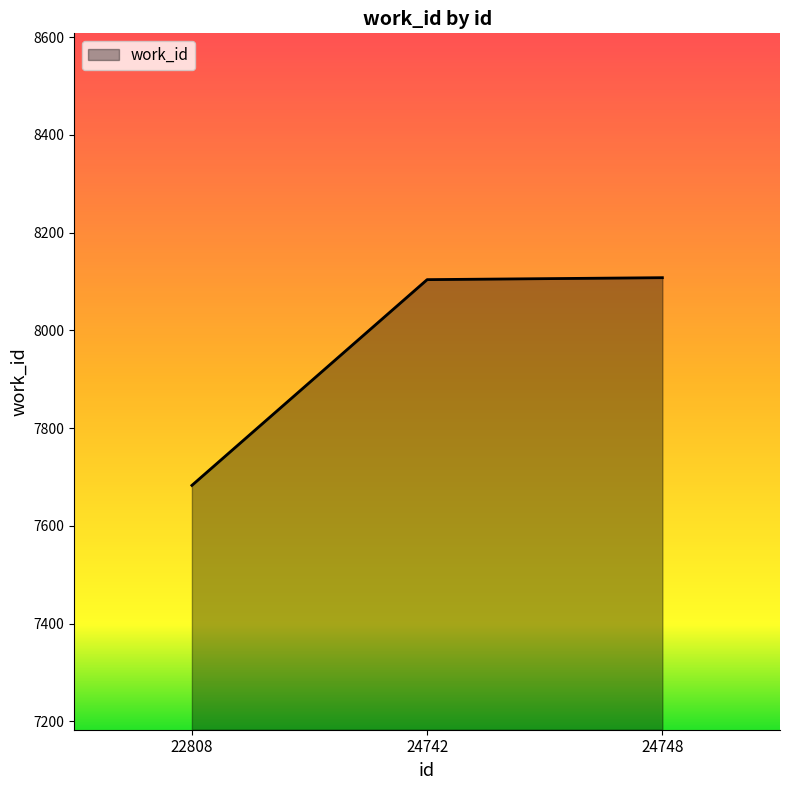

Where is the data nearest to the value 7895?

24742